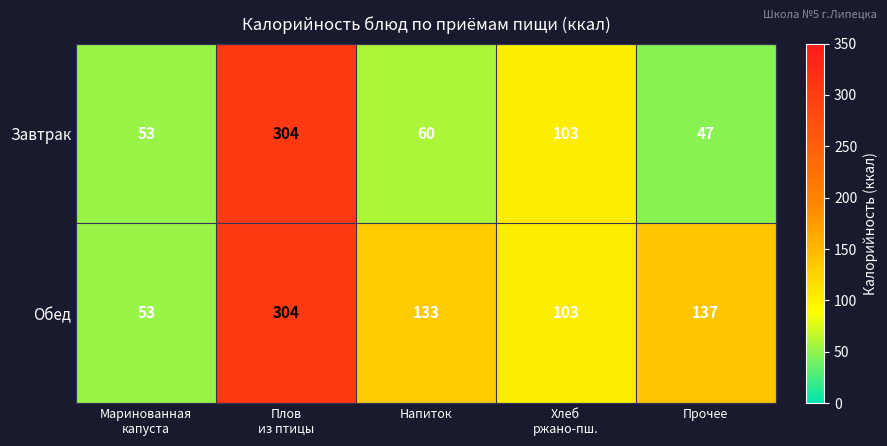

The Завтрак series shows 22 at Напиток. True or false?

False